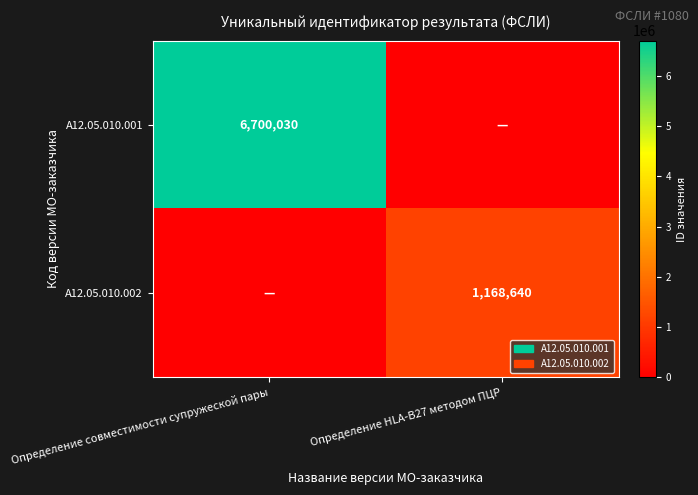

Is it true that A12.05.010.002 equals 1168640 at Определение HLA-B27 методом ПЦР?

True